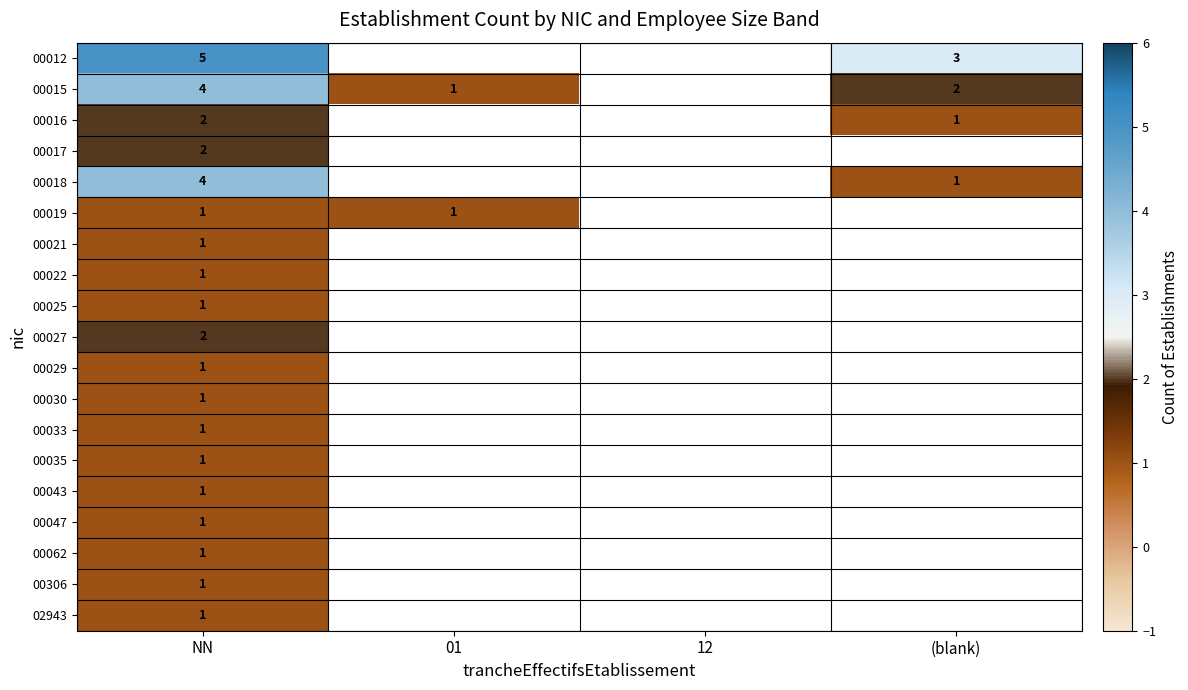

The value of 00021 at NN is 1. True or false?

True